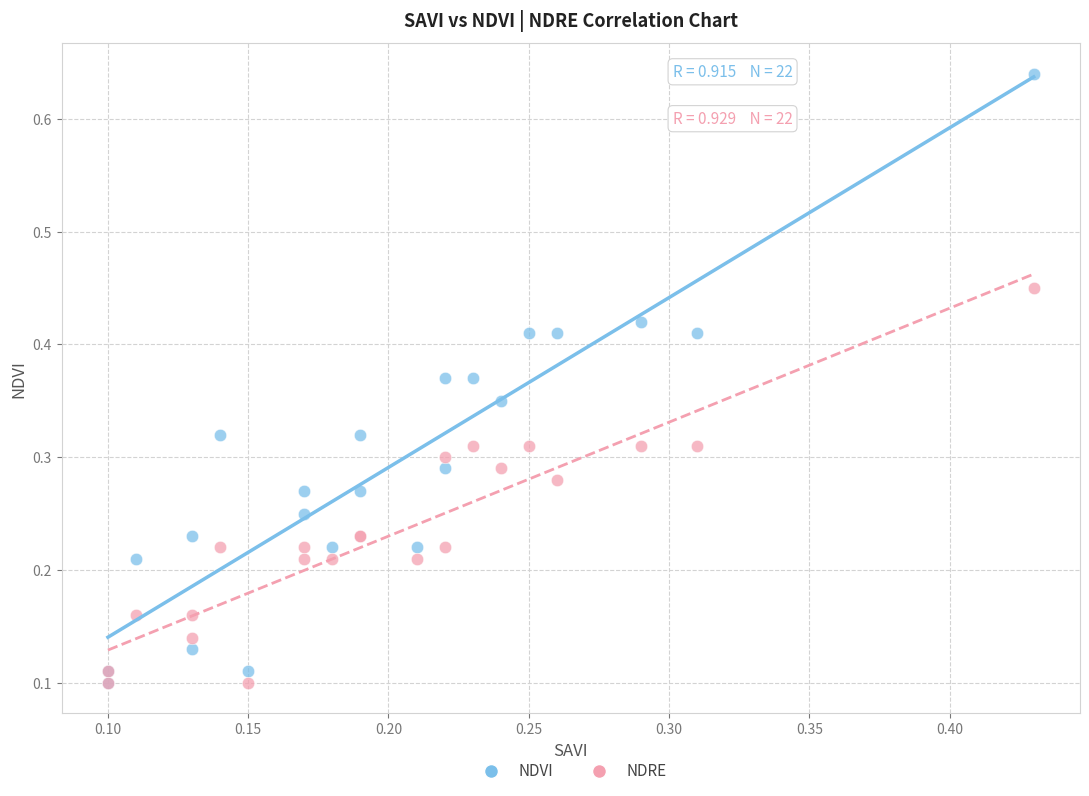

Which series contains the highest Y value?

NDVI